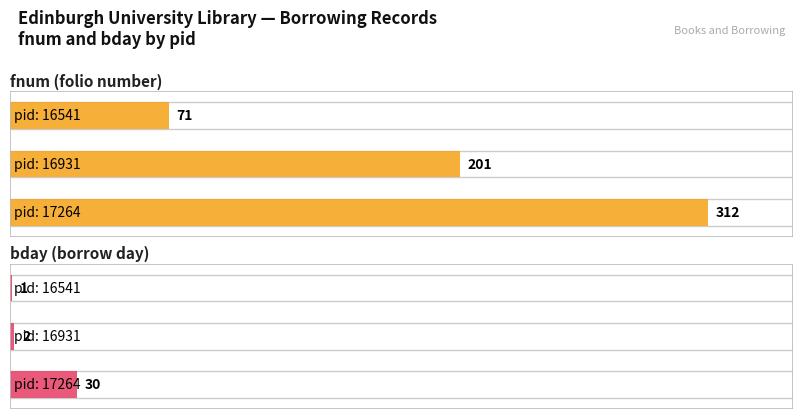

What are all the series names shown in the legend?

fnum, bday